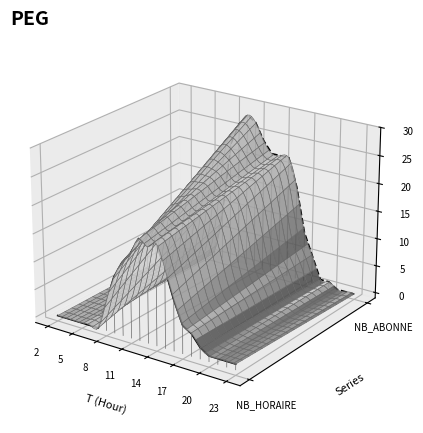

At which category does NB_ABONNE reach its first local valley?

11